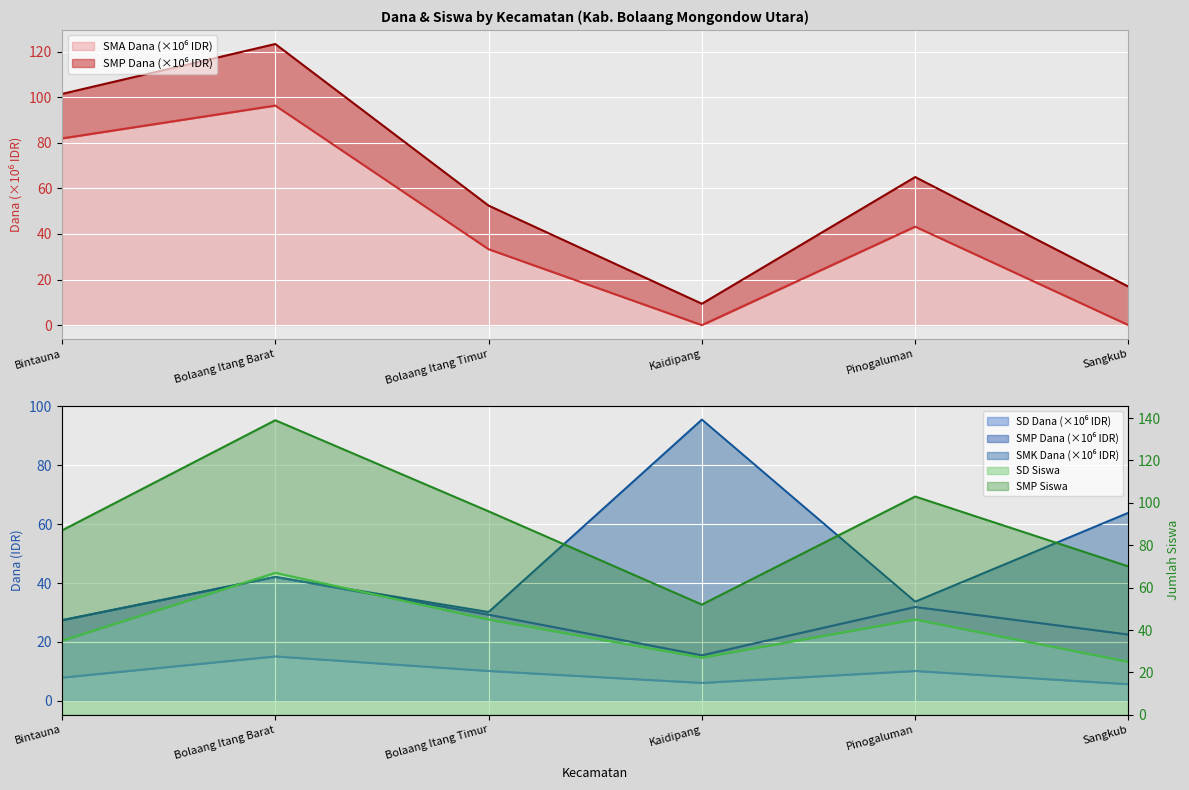

True or false: SD Dana and SMA Dana cross at least once.

True